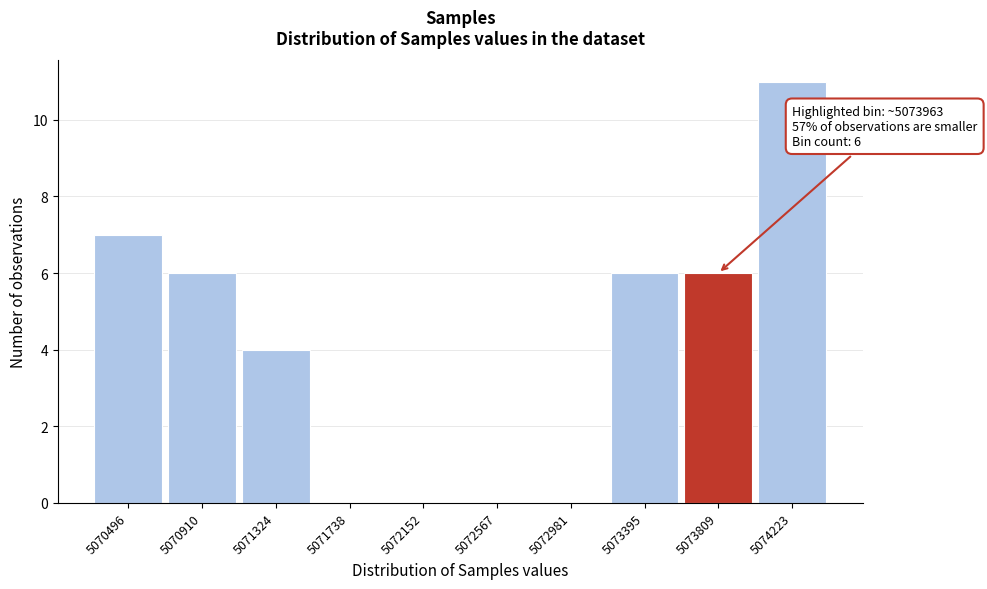

Reading left to right, list all the values displayed in this chart.

5070496=7	5070910=6	5071324=4	5071738=0	5072152=0	5072567=0	5072981=0	5073395=6	5073809=6	5074223=11